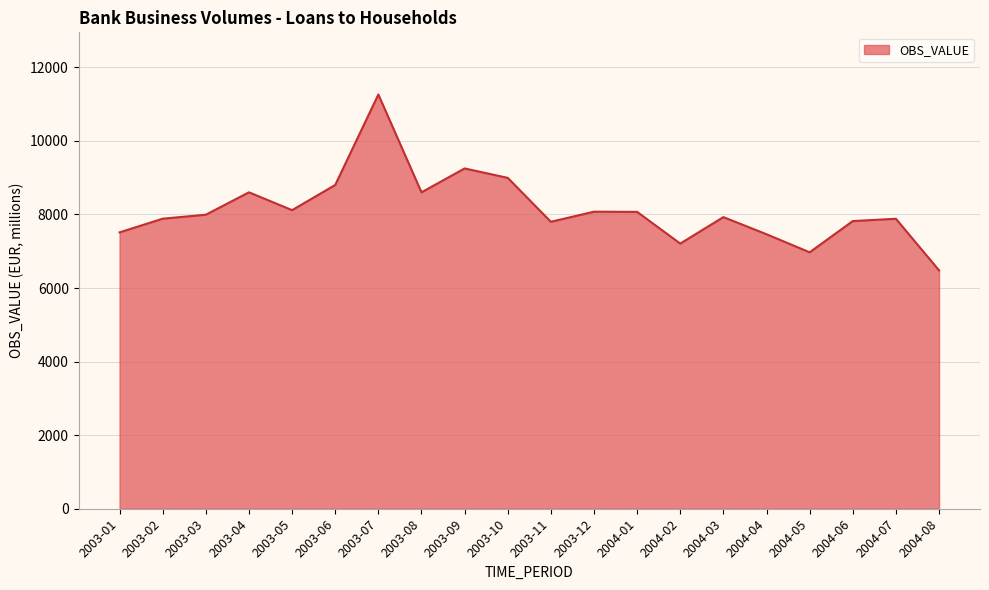

How many lines are shown in the chart?

1